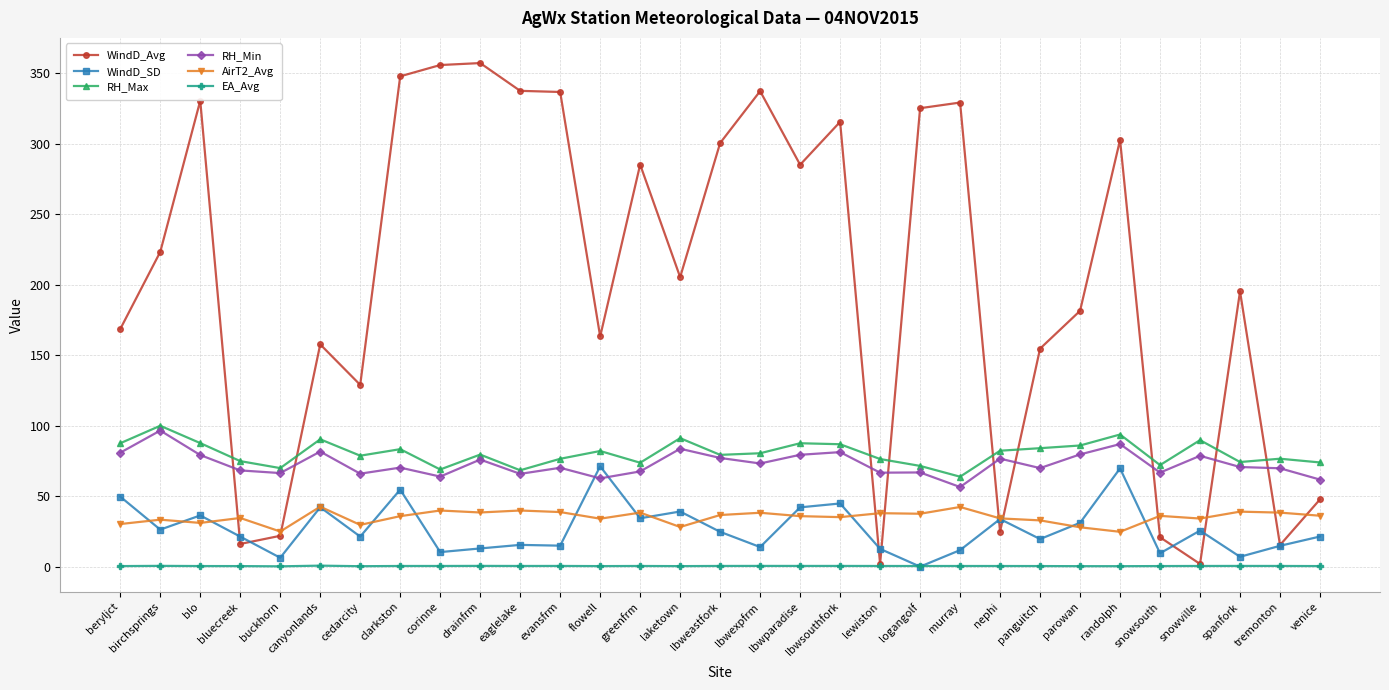

What is the difference between the highest and lowest values at birchsprings?

222.7